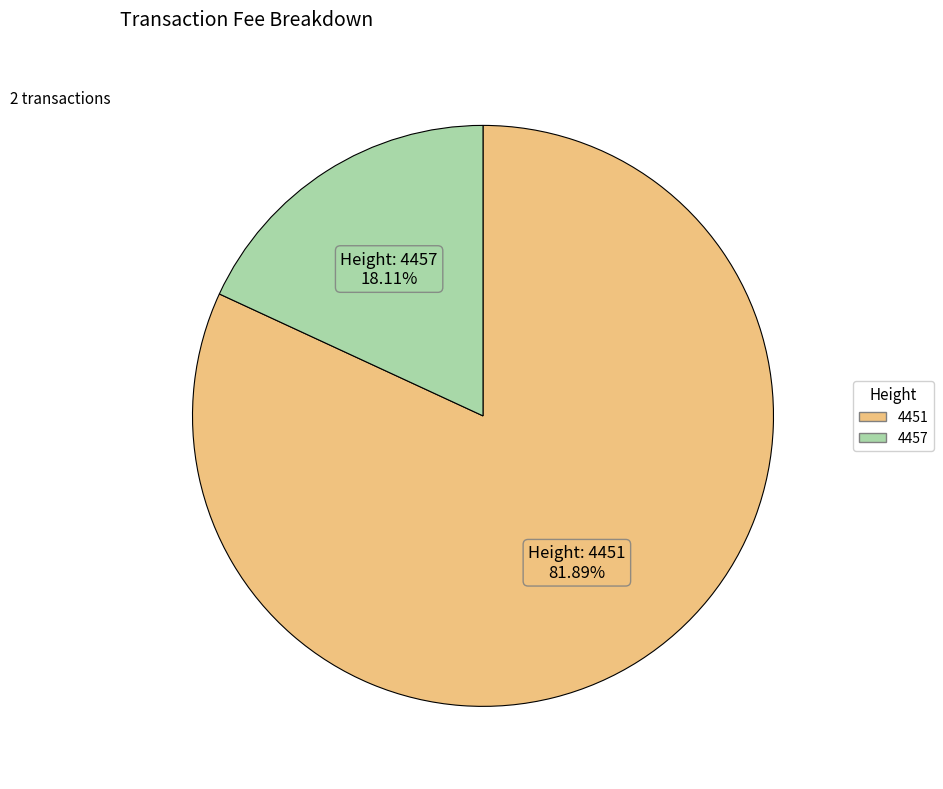

Do 4457 and 4451 together represent more than half of the pie?

Yes